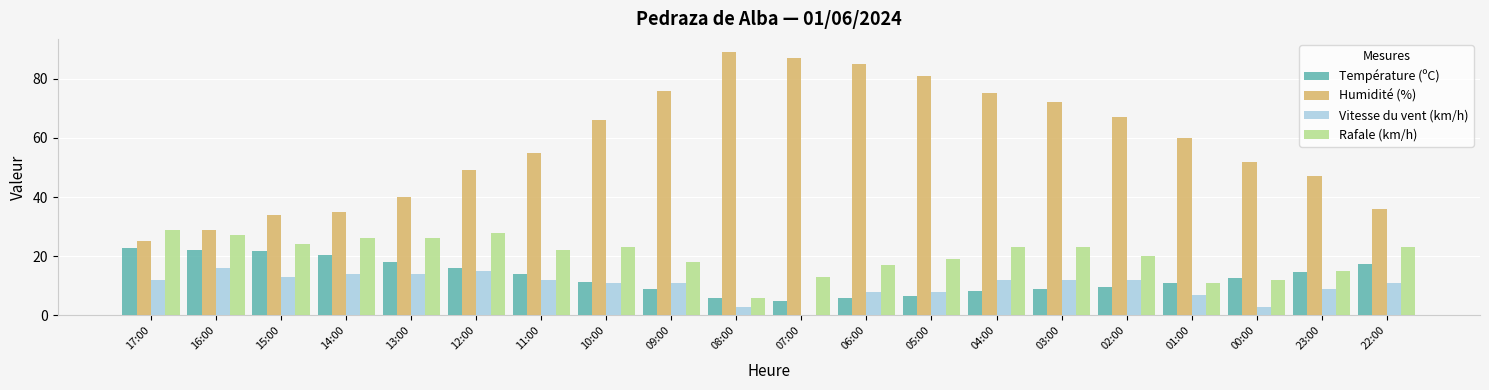

At which label does Humidité (%) reach its peak?

08:00